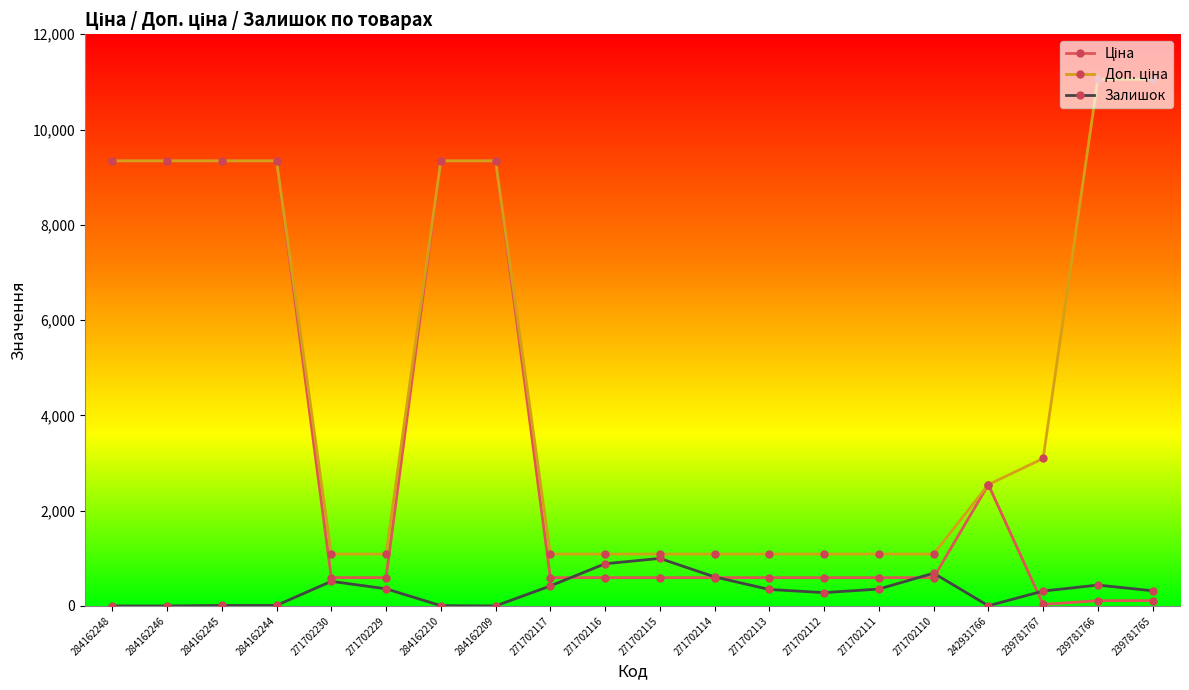

What is the difference between the highest and lowest values at 271702230?

572.8